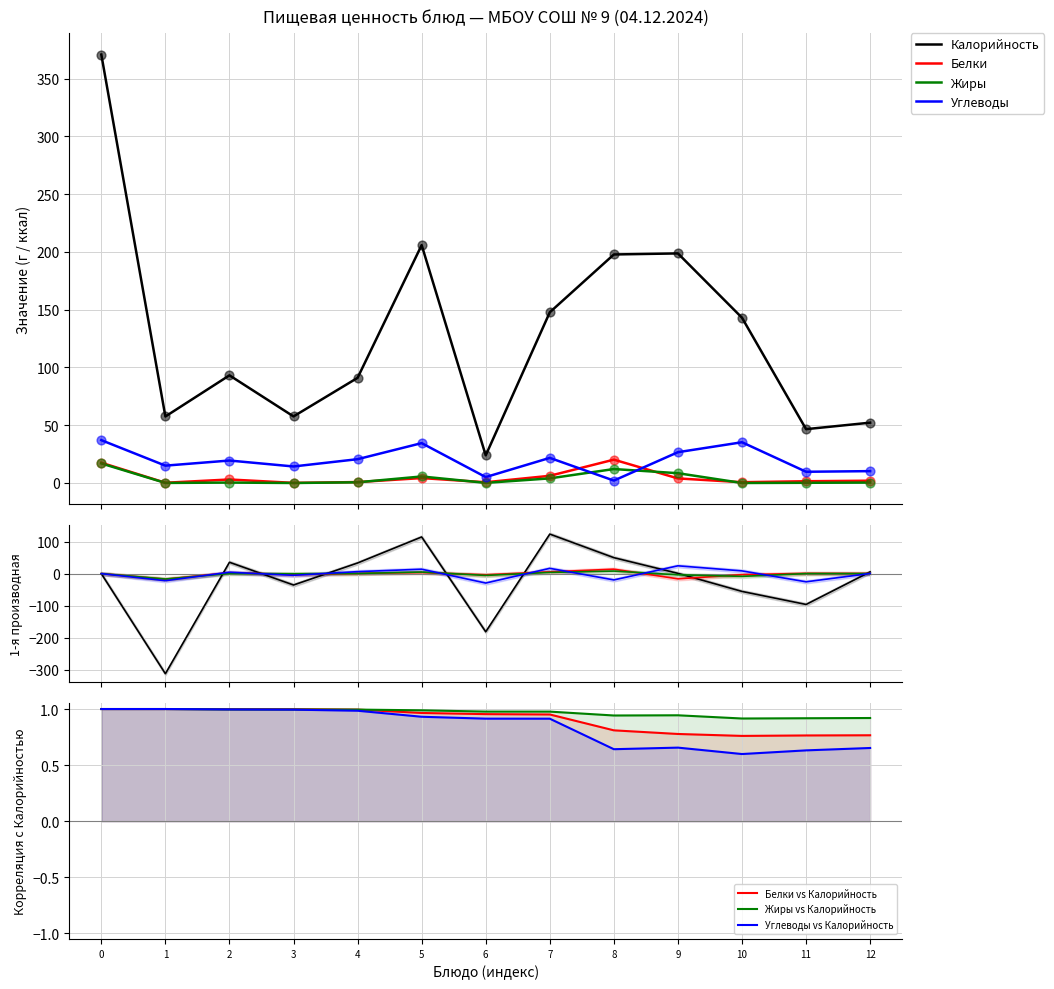

Which series has the widest spread of Y values?

Калорийность